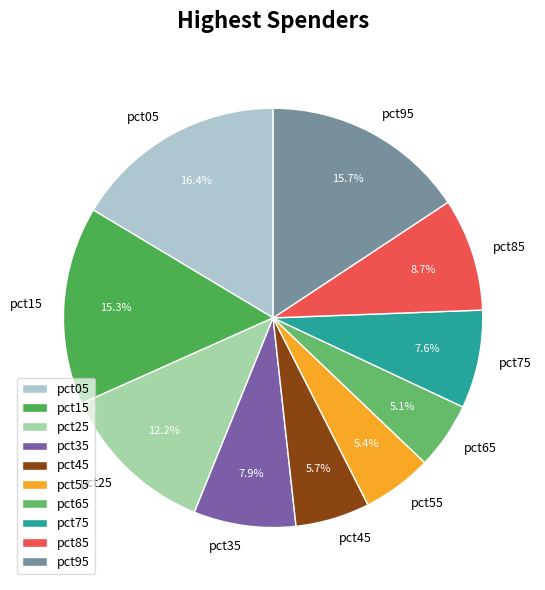

To the nearest percent, what is the difference between the largest and smallest slice percentages?

11%